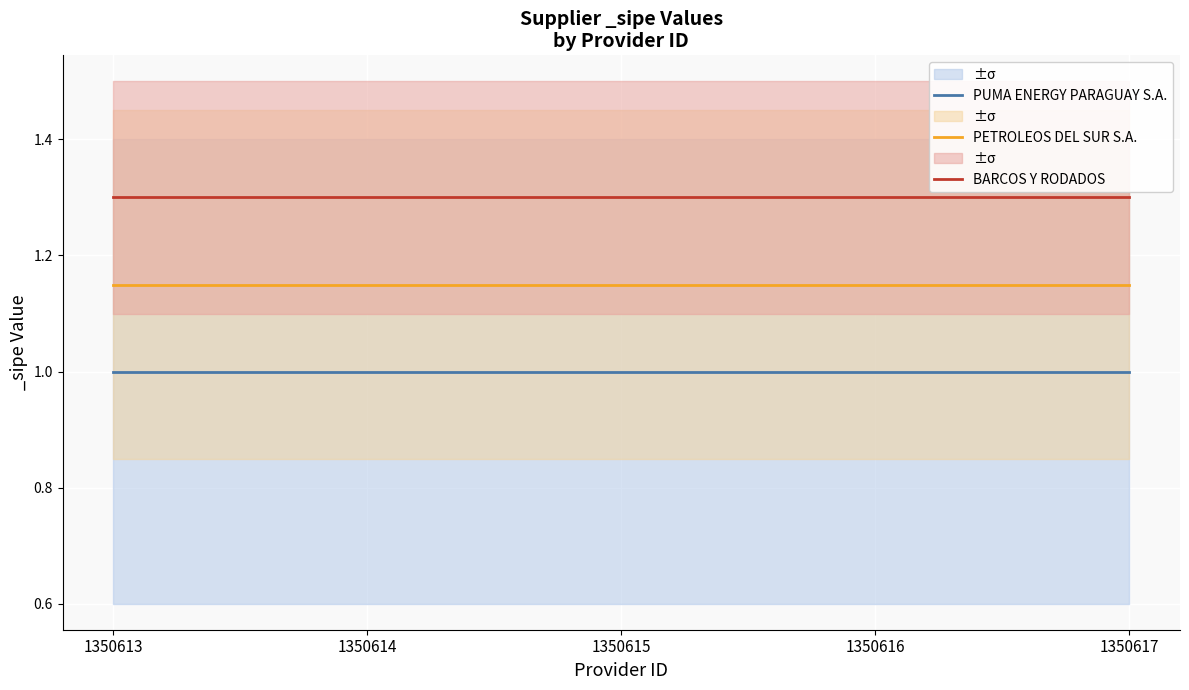

Is it true that PETROLEOS DEL SUR S.A. equals 1.1 at 1350616?

True